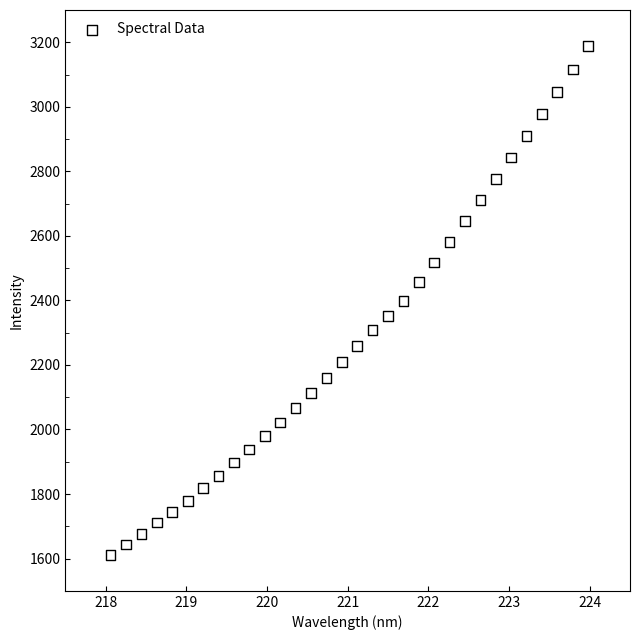

What is the range of Y values (max minus min)?

1576.9